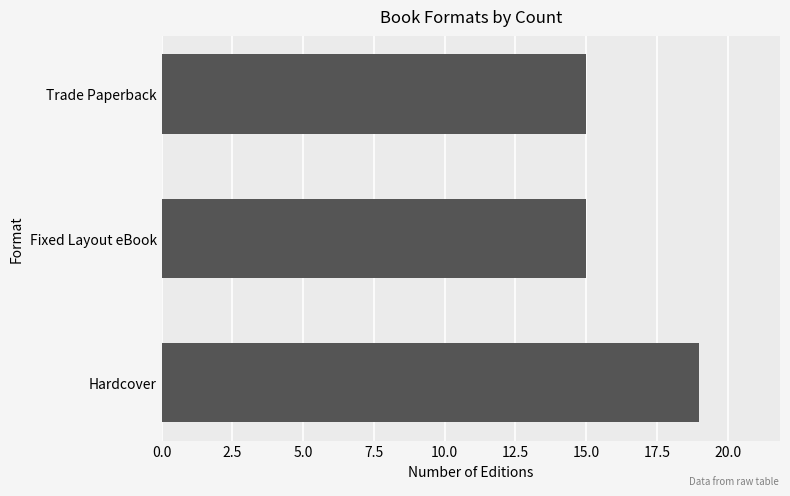

What is the sum of all values?

49